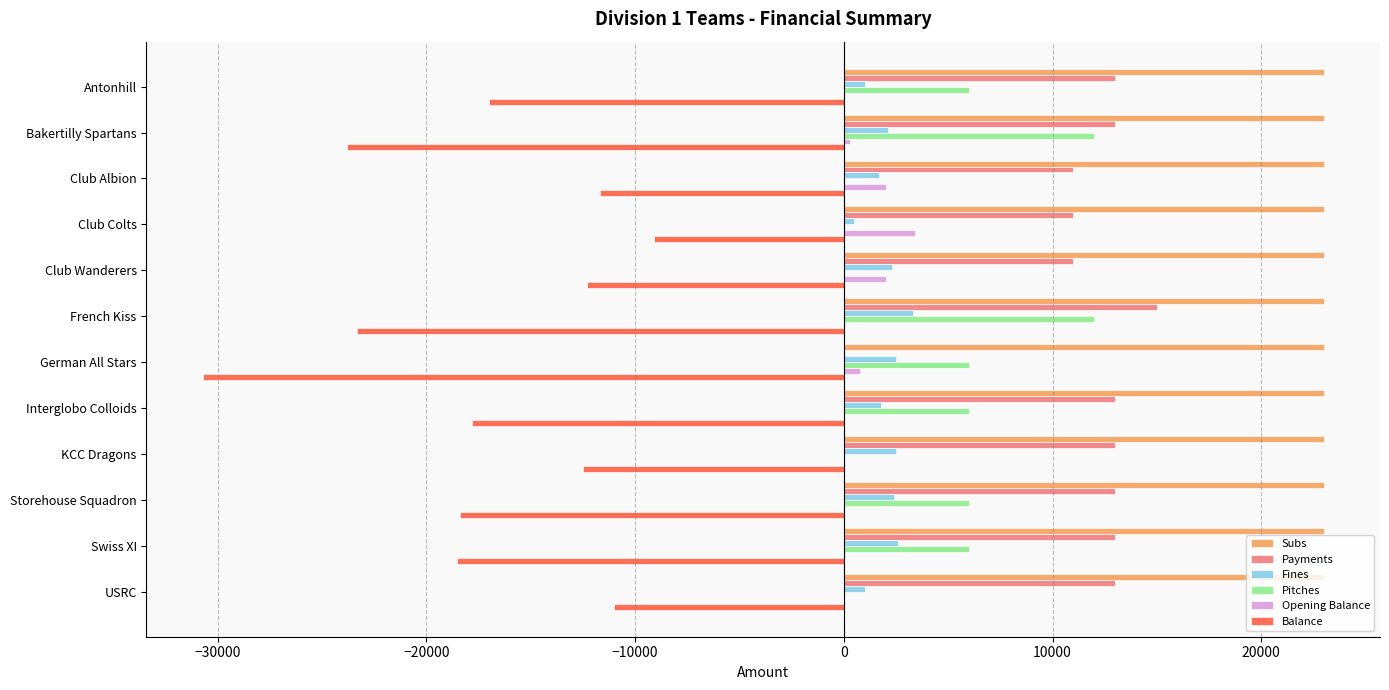

At which label does Opening Balance reach its peak?

Club Colts